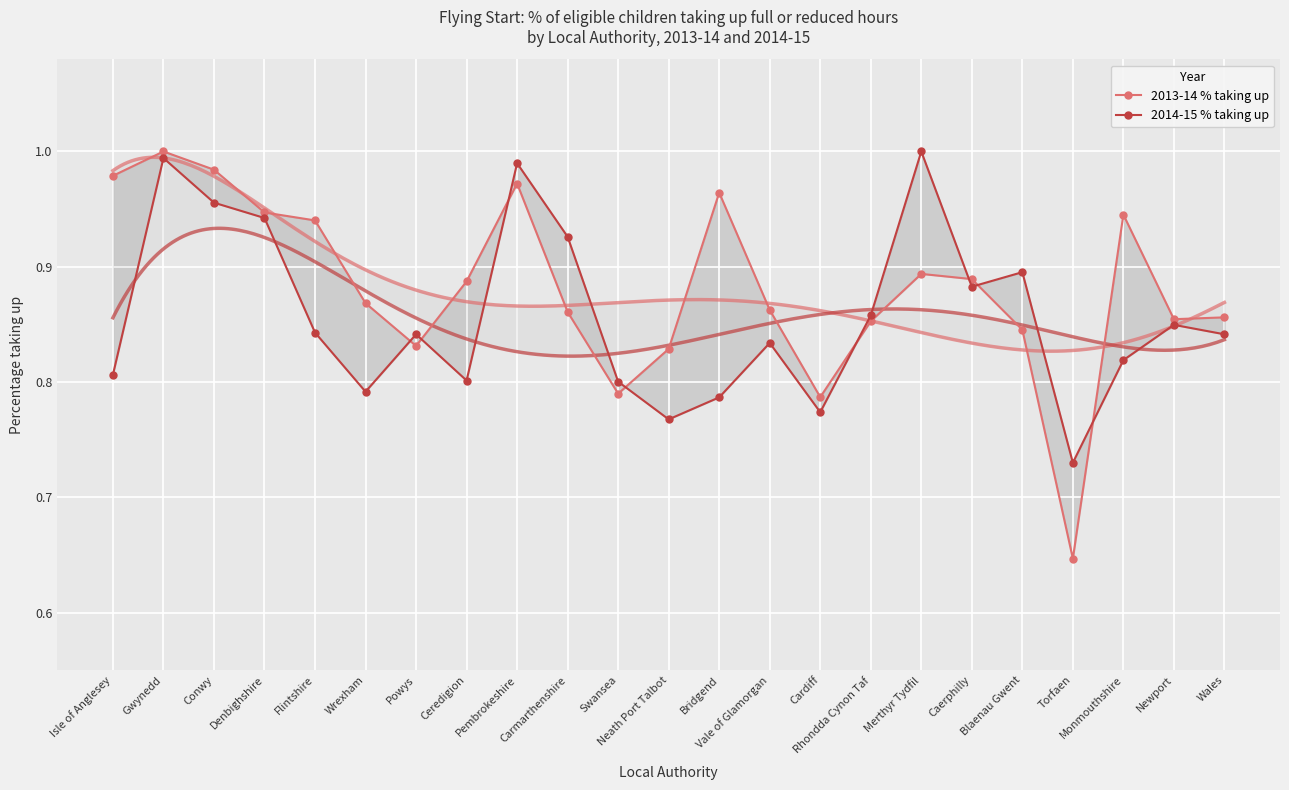

What is the average value of the 2014-15 % taking up series?

0.9